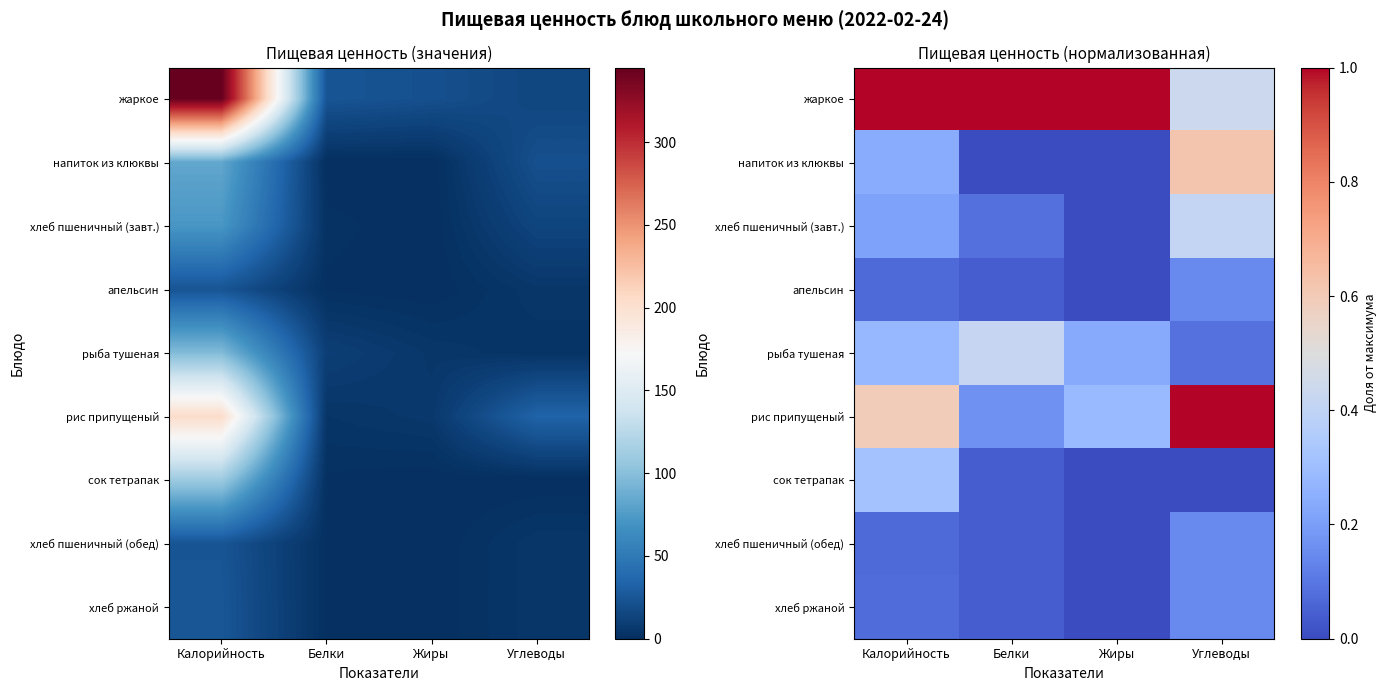

At how many categories does at least one series exceed 0?

4